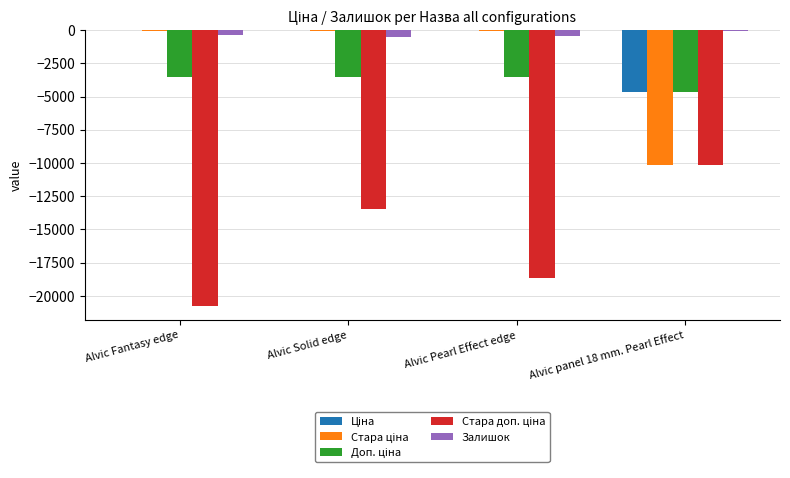

The value of Залишок at Alvic Solid edge is -528.0. True or false?

True